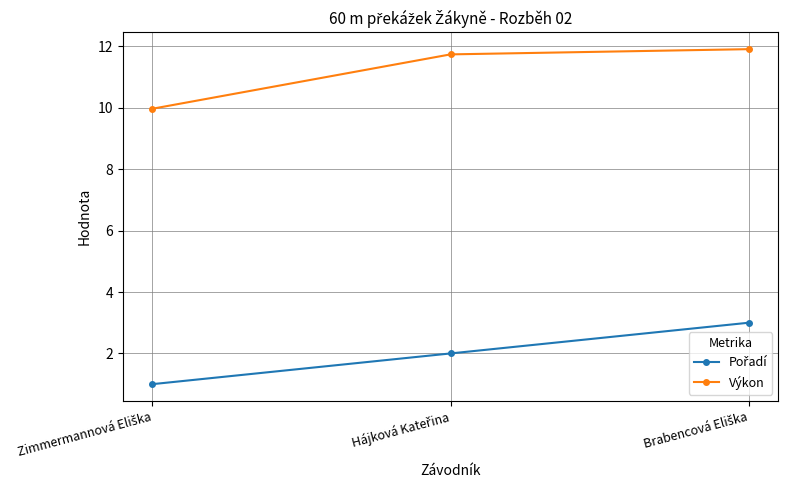

What is the value of the Výkon point at the 3rd from the left?

11.9